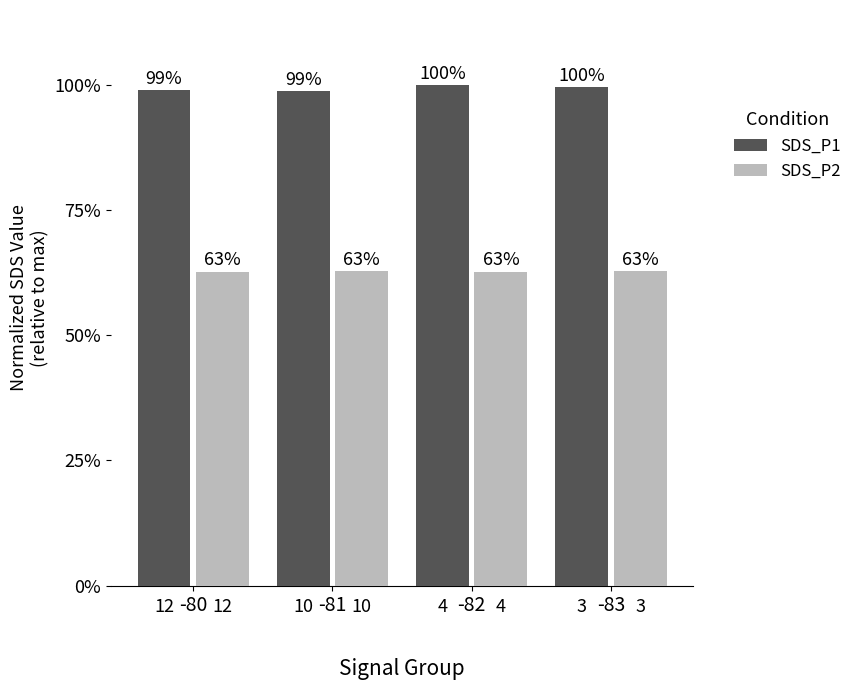

Which category has the highest value across all series?

-82